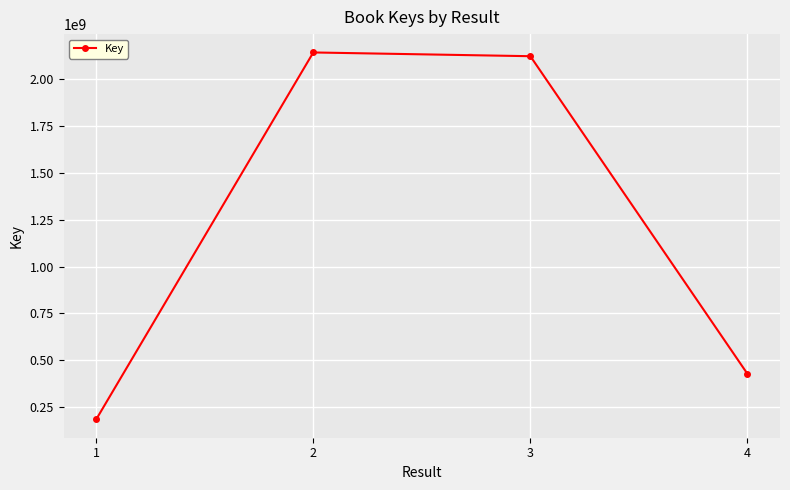

Which has a higher value, 3 or 1?

3